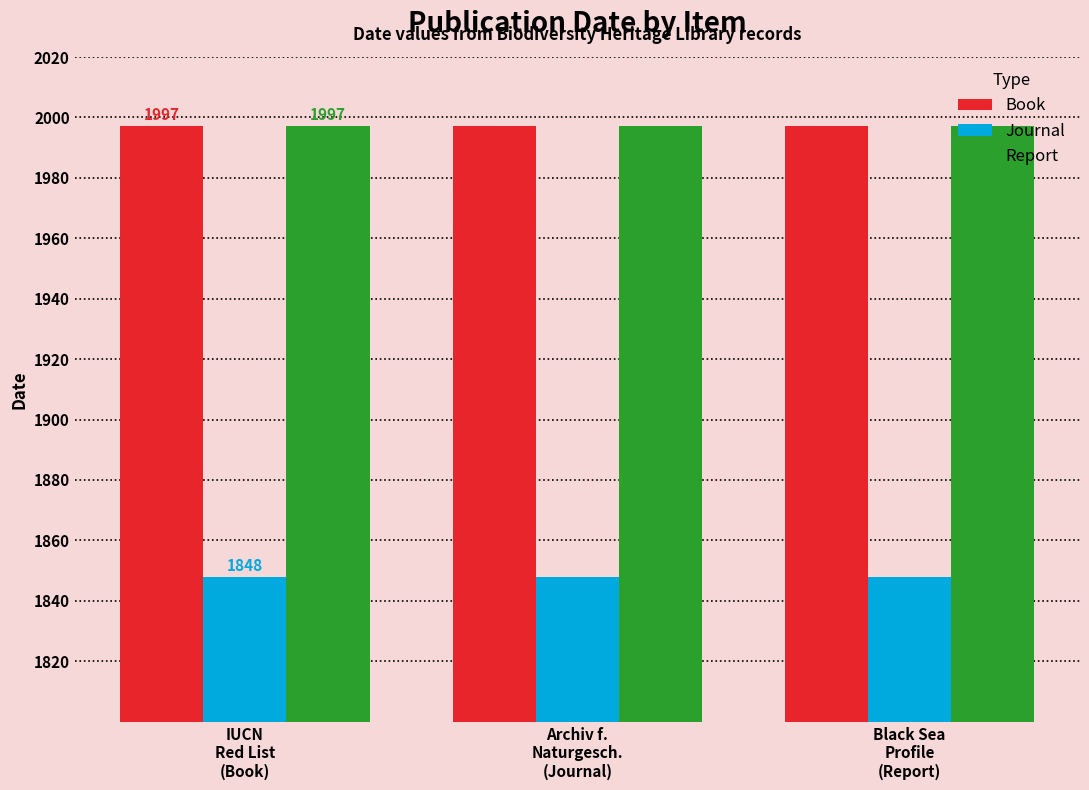

The value of Report at Black Sea
Profile
(Report) is 1372. True or false?

False